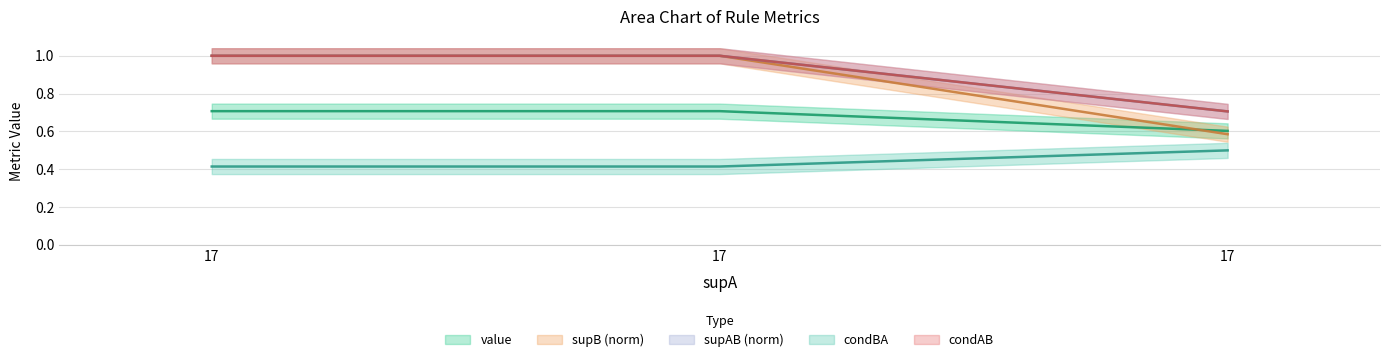

Is it true that condBA equals 0.1 at 17?

False